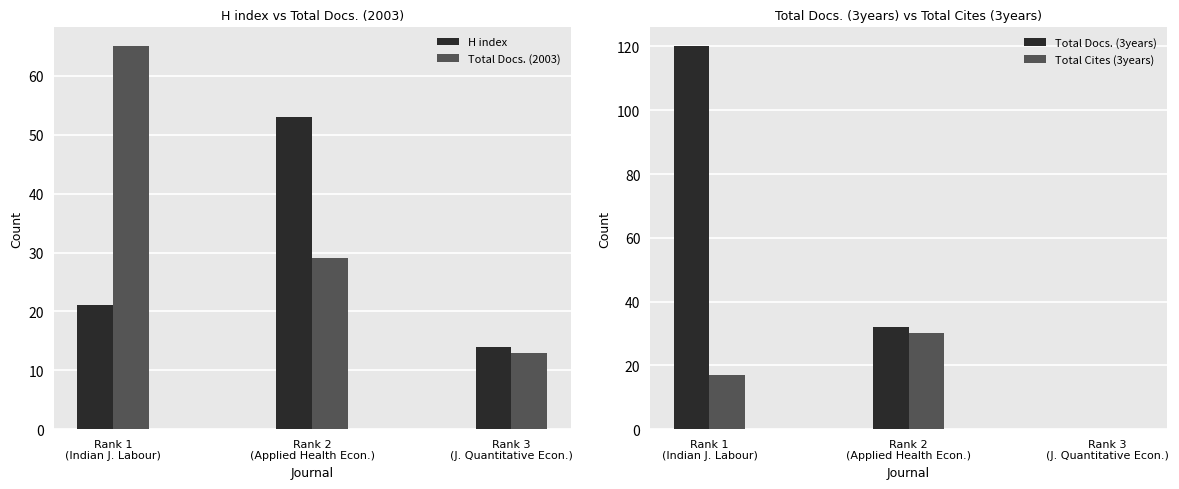

What is the value of the Total Docs. (2003) bar at the 1st from the left?

65